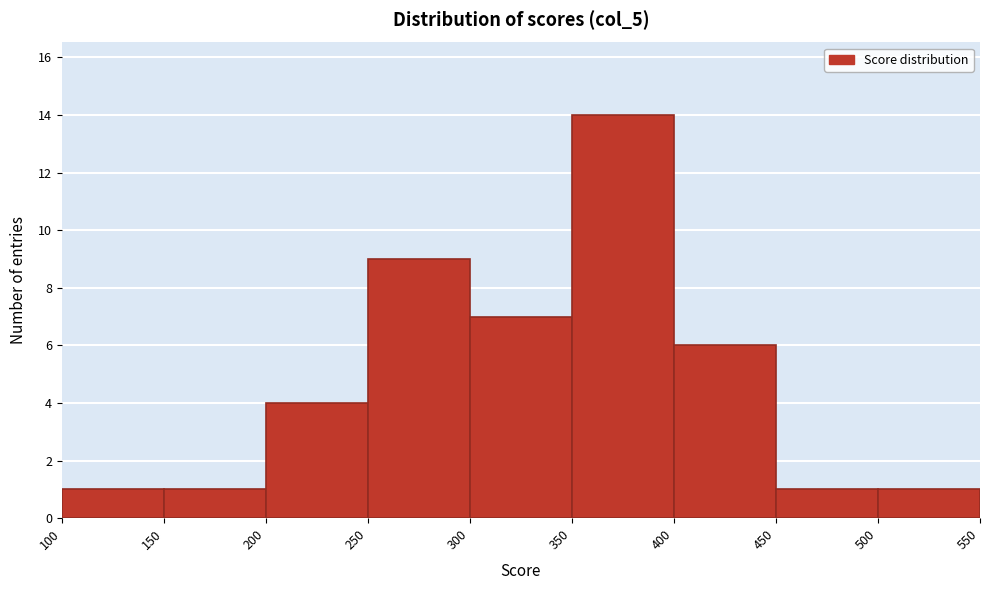

Reading left to right, transcribe this chart: for each bar, give the range it covers on the x-axis and its height. The values are not printed on the chart, so give them approximately, as read against the axis.

100 to 150: 1
150 to 200: 1
200 to 250: 4
250 to 300: 9
300 to 350: 7
350 to 400: 14
400 to 450: 6
450 to 500: 1
500 to 550: 1